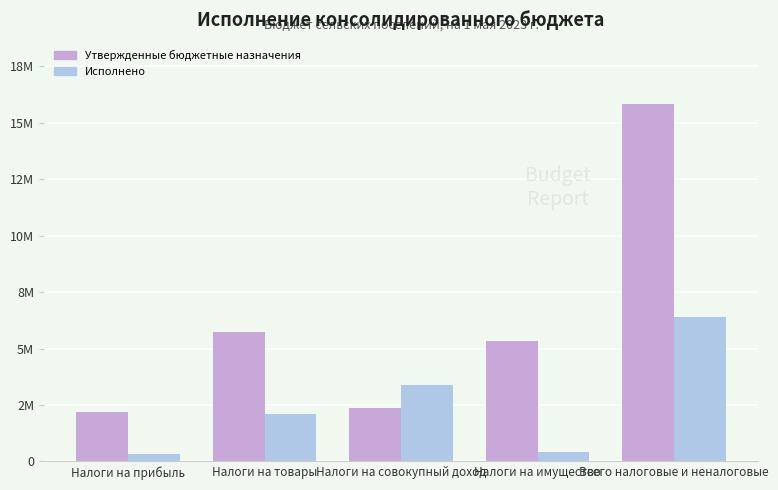

What is the value of the Исполнено bar at the 2nd from the left?

2106656.1